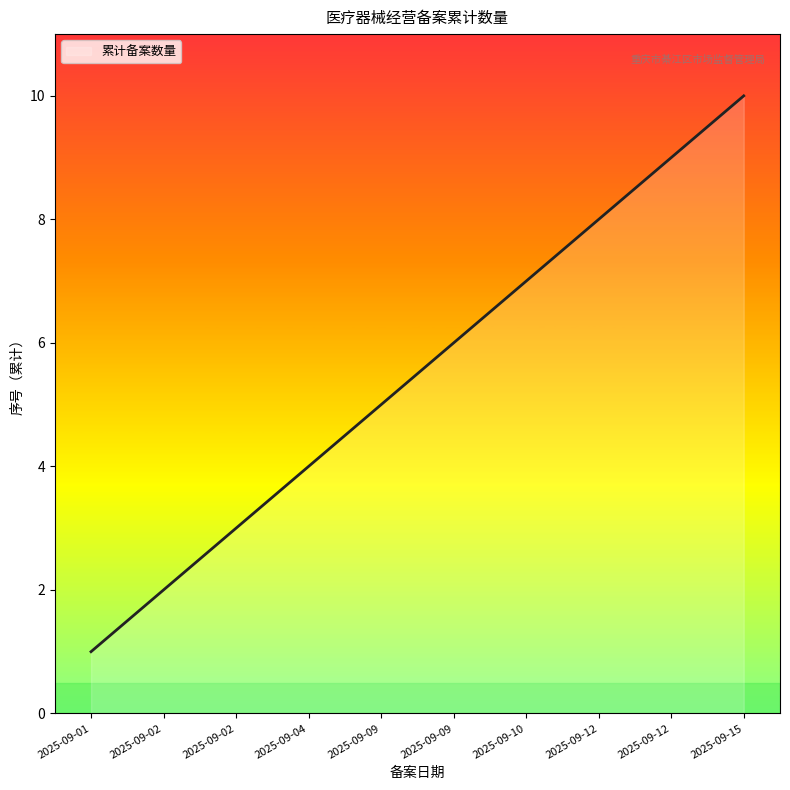

Approximately how many times larger is the value at 2025-09-02 compared to 2025-09-01?

2.0